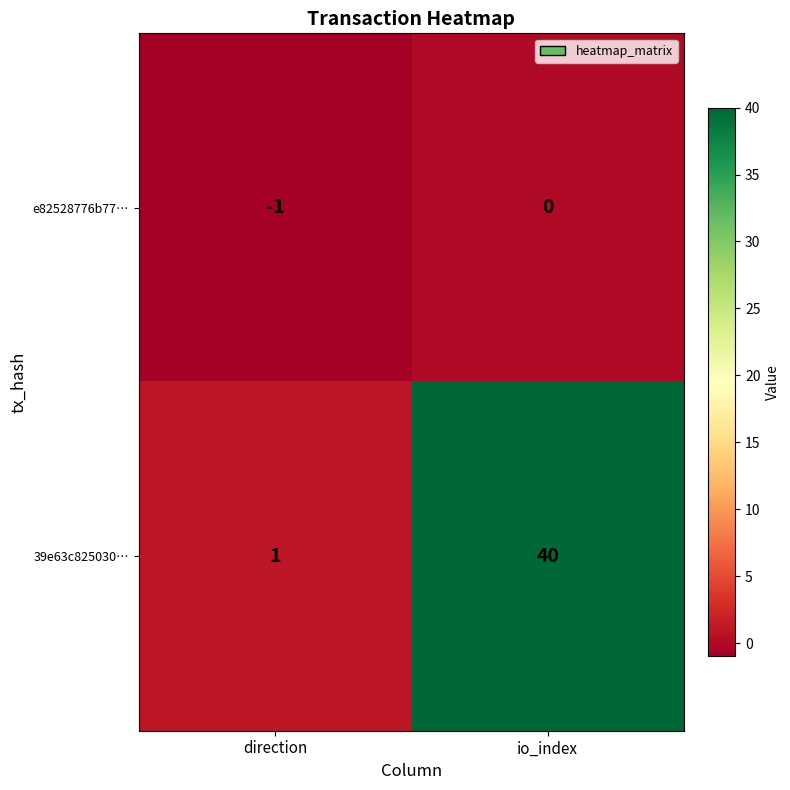

How many categories are shown in the chart?

2